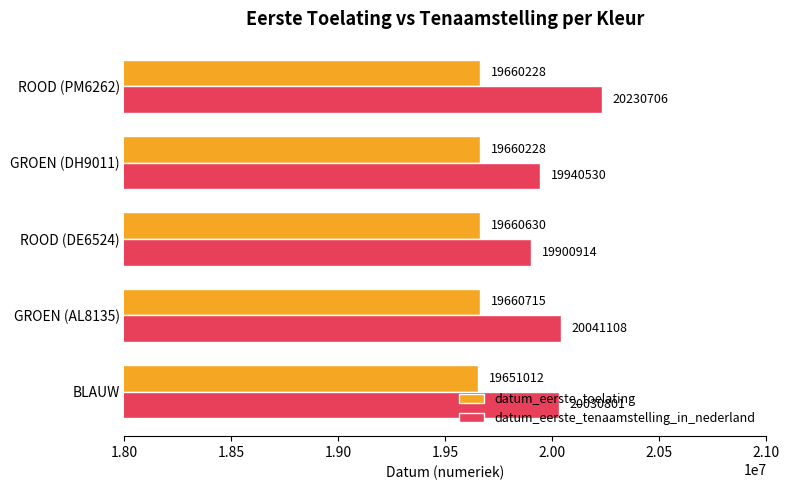

Is the value of datum_eerste_tenaamstelling_in_nederland at GROEN (DH9011) greater than the value of datum_eerste_toelating at GROEN (DH9011)?

Yes